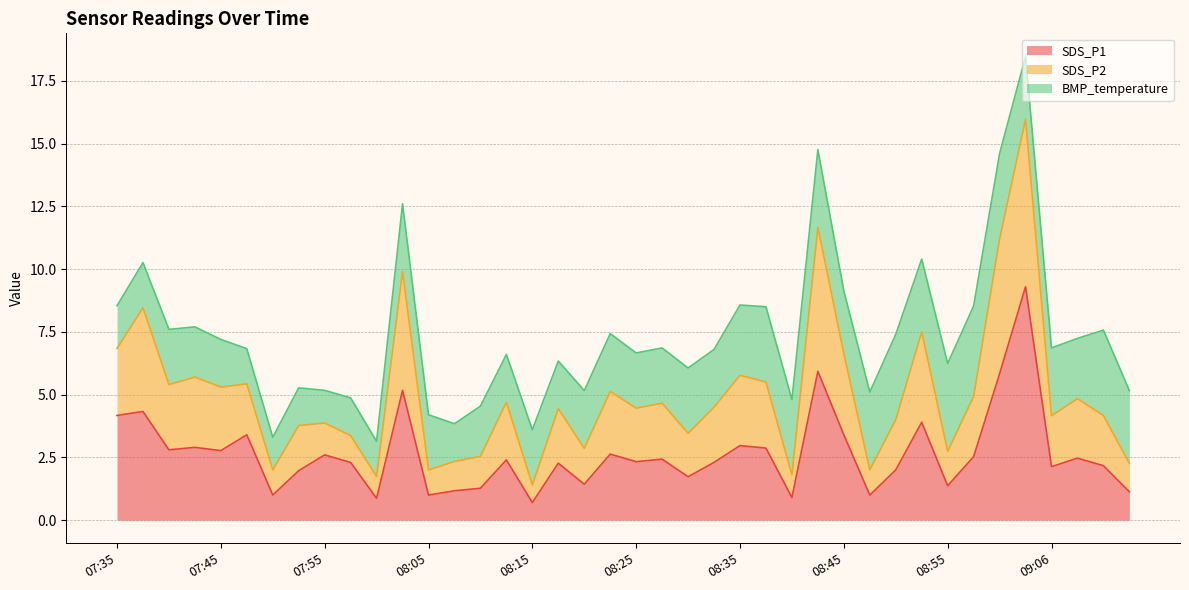

Where is SDS_P1 nearest to the value 5?

08:02